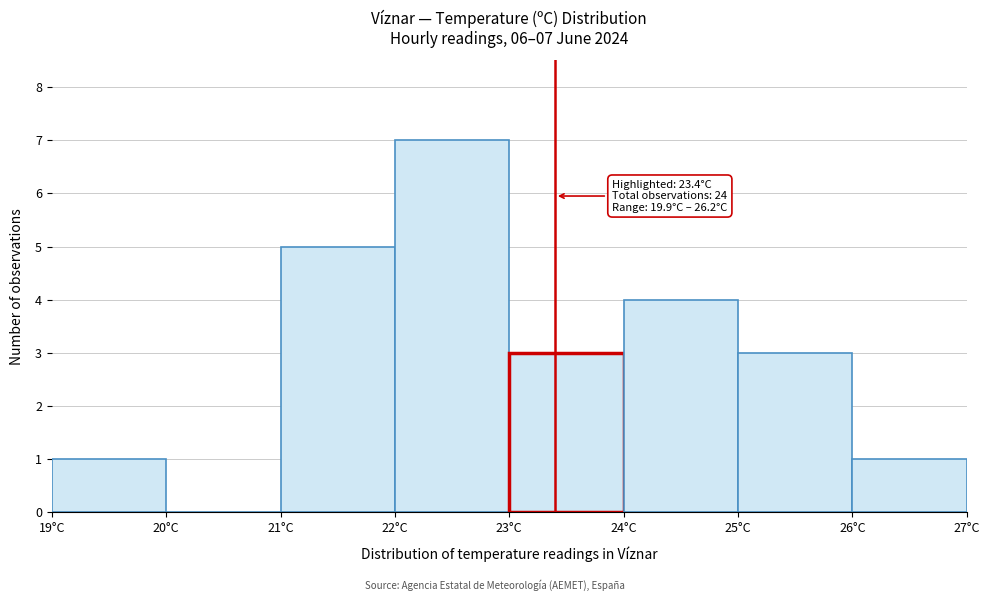

Over which range of the x-axis is the bar tallest?

22 to 23